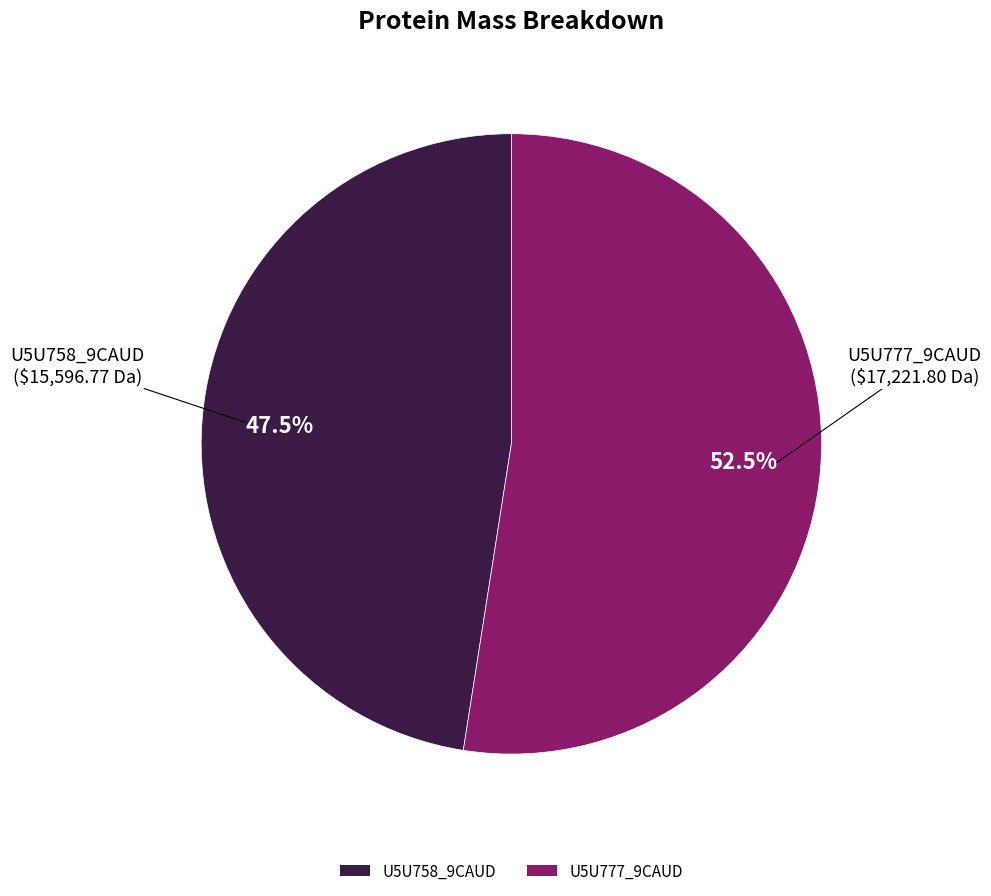

What is the largest slice in the pie chart?

U5U777_9CAUD